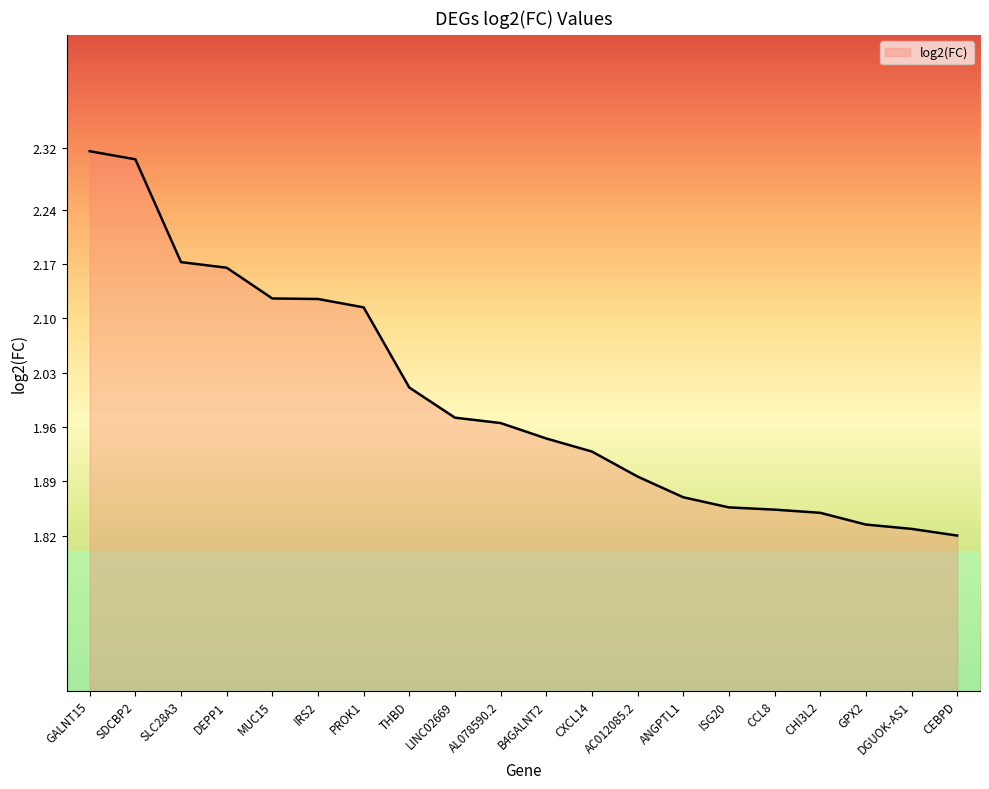

What is the difference between the values at SDCBP2 and CXCL14?

0.4